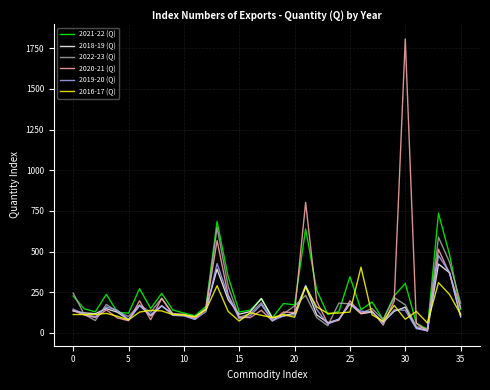

Is this an area chart (filled region under the line)?

No